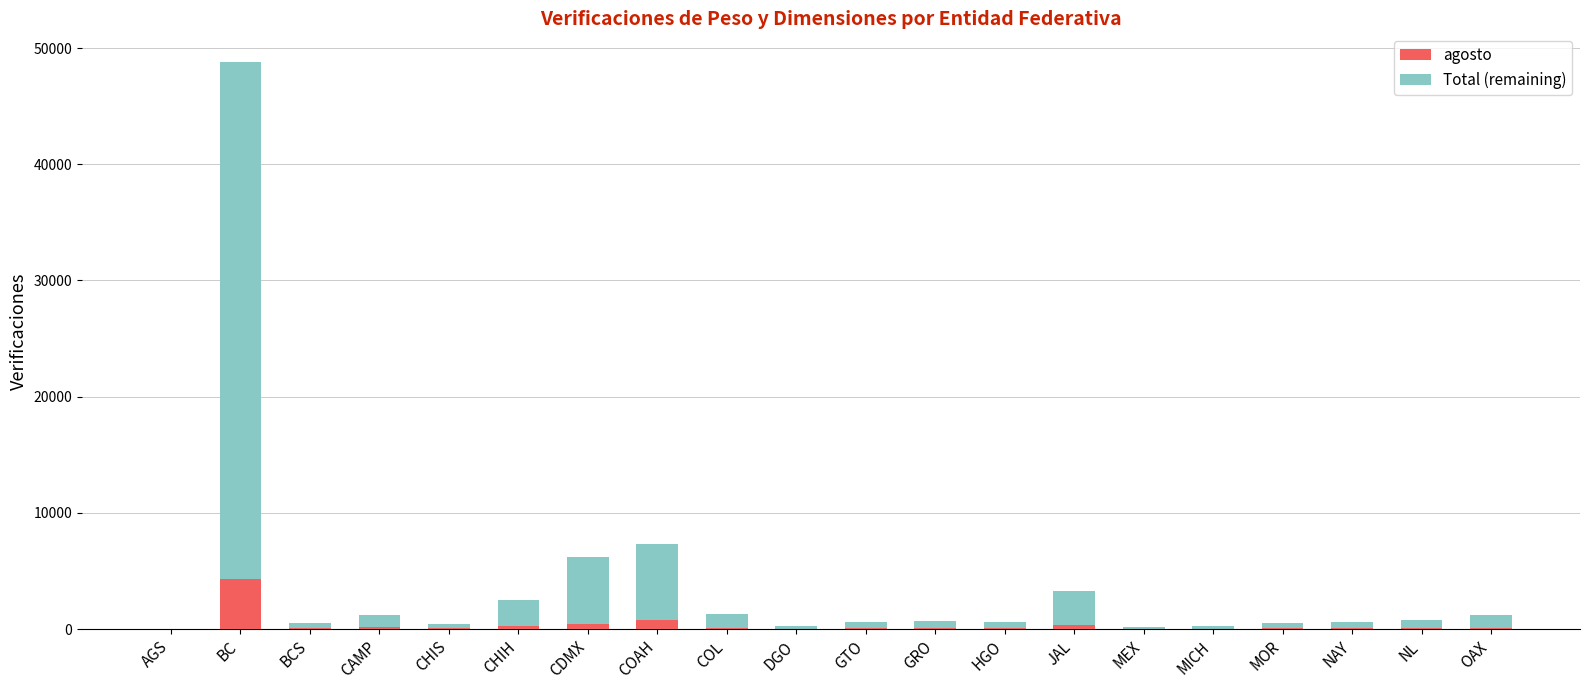

True or false: agosto has a value of 66 at GTO.

True